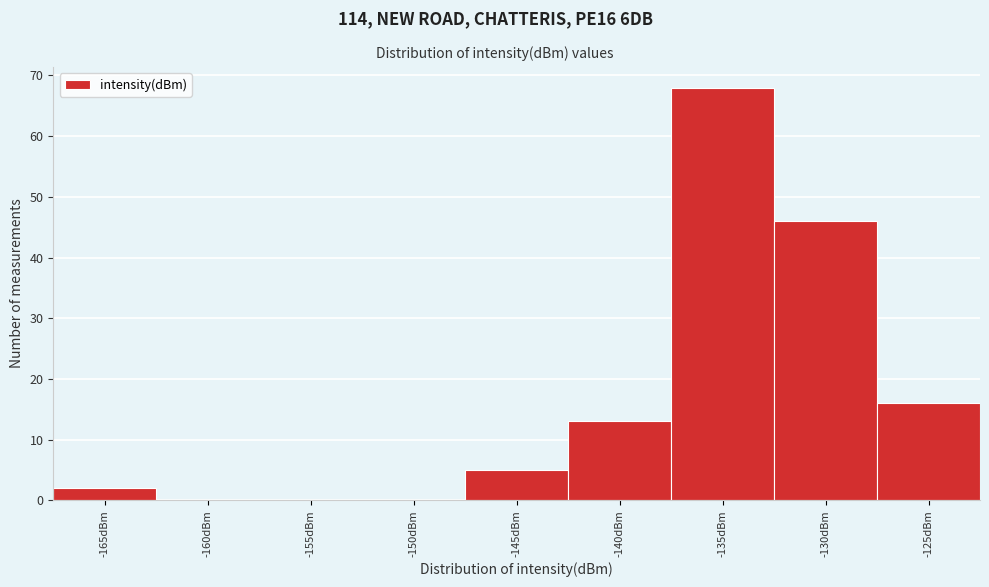

Reading right to left, what are all the values shown in this chart?

-125dBm=16	-130dBm=46	-135dBm=68	-140dBm=13	-145dBm=5	-150dBm=0	-155dBm=0	-160dBm=0	-165dBm=2